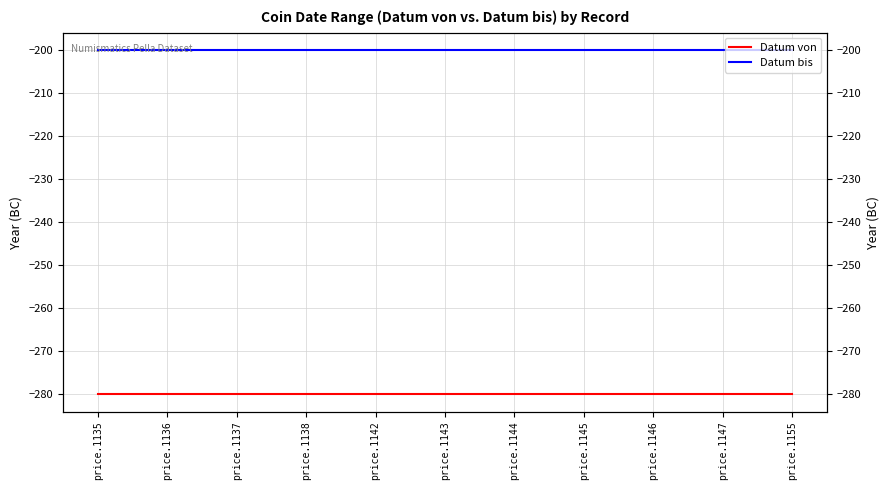

What is the minimum value shown in the chart?

-280